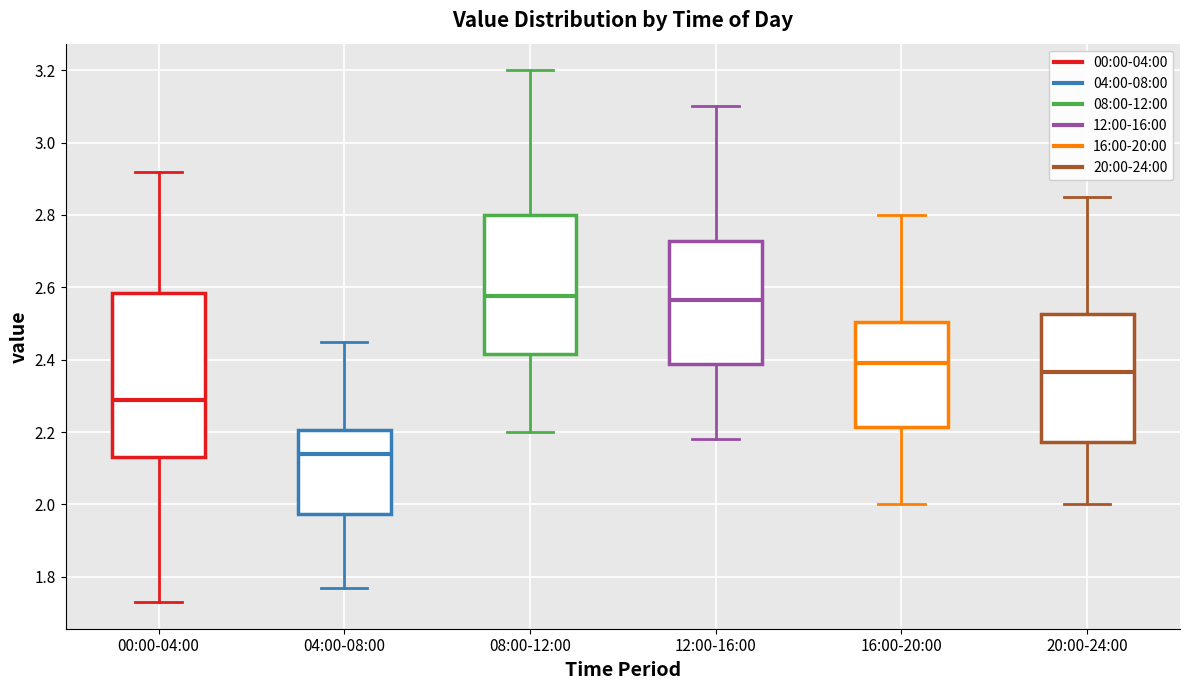

Reading left to right, read every box against the y-axis: the position of its median line, the range the box covers, and the ends of its whiskers. The values are not printed on the chart, so give them approximately, as read against the axis.

00:00-04:00: median 2.30, box 2.14 to 2.58, whiskers 1.74 to 2.92
04:00-08:00: median 2.14, box 1.98 to 2.20, whiskers 1.78 to 2.46
08:00-12:00: median 2.58, box 2.42 to 2.80, whiskers 2.20 to 3.20
12:00-16:00: median 2.56, box 2.38 to 2.72, whiskers 2.18 to 3.10
16:00-20:00: median 2.40, box 2.22 to 2.50, whiskers 2.00 to 2.80
20:00-24:00: median 2.36, box 2.18 to 2.52, whiskers 2.00 to 2.86